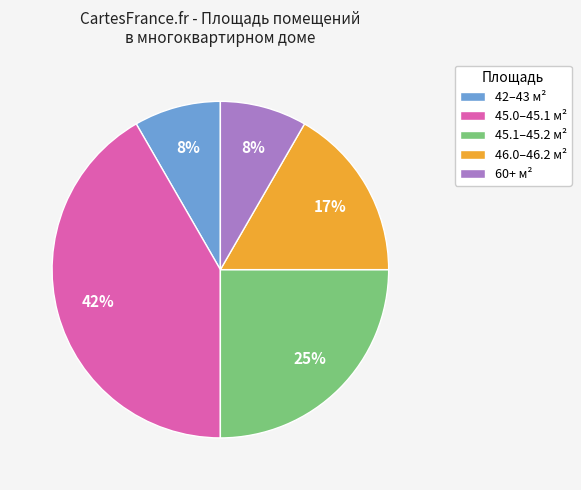

To the nearest percent, what is the average slice percentage?

20%